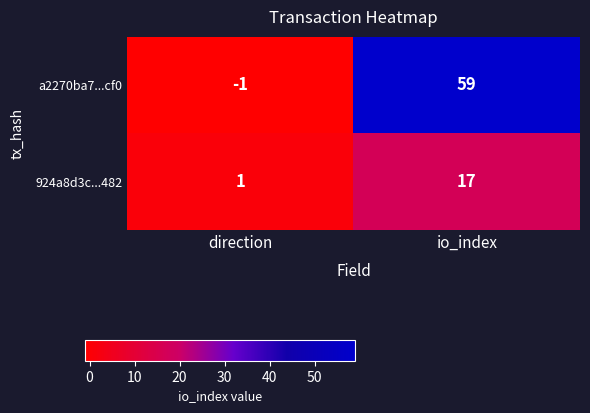

At direction, list the series in order from largest to smallest.

924a8d3c...482, a2270ba7...cf0